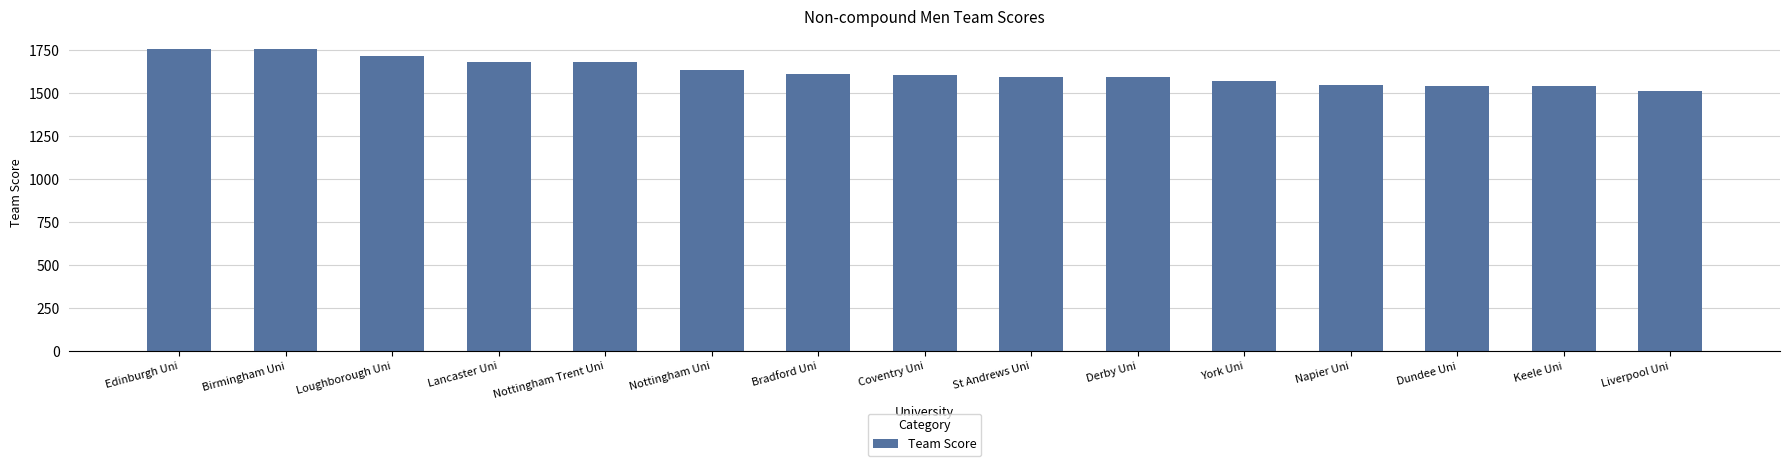

Is it true that the value at Coventry Uni is 2827?

False